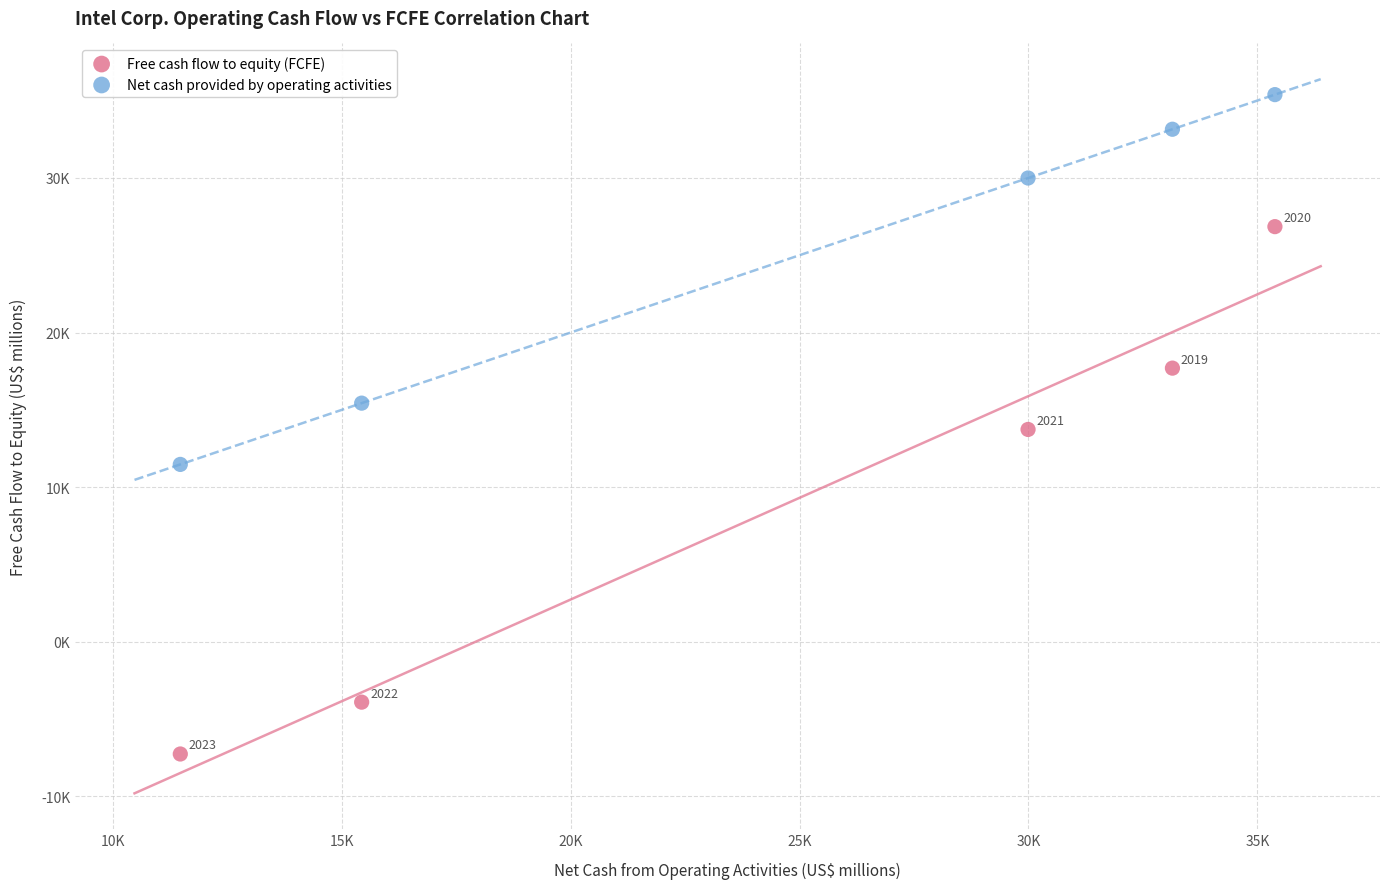

Which series has the widest spread of Y values?

Free cash flow to equity (FCFE)